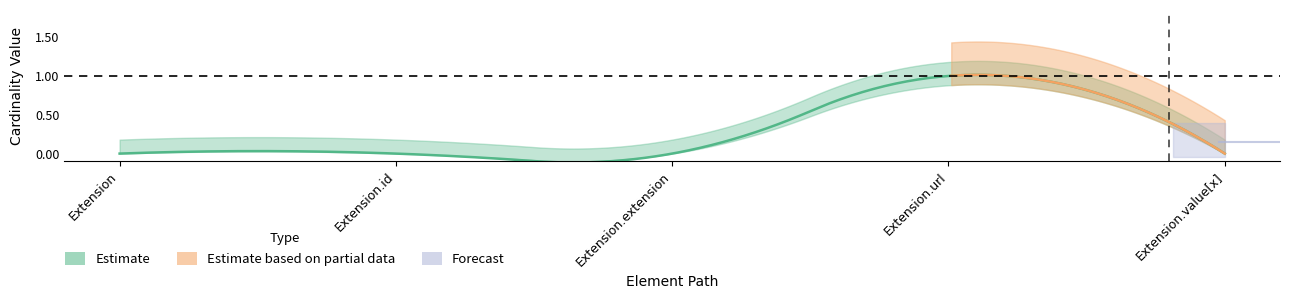

Count the number of categories in the chart.

5